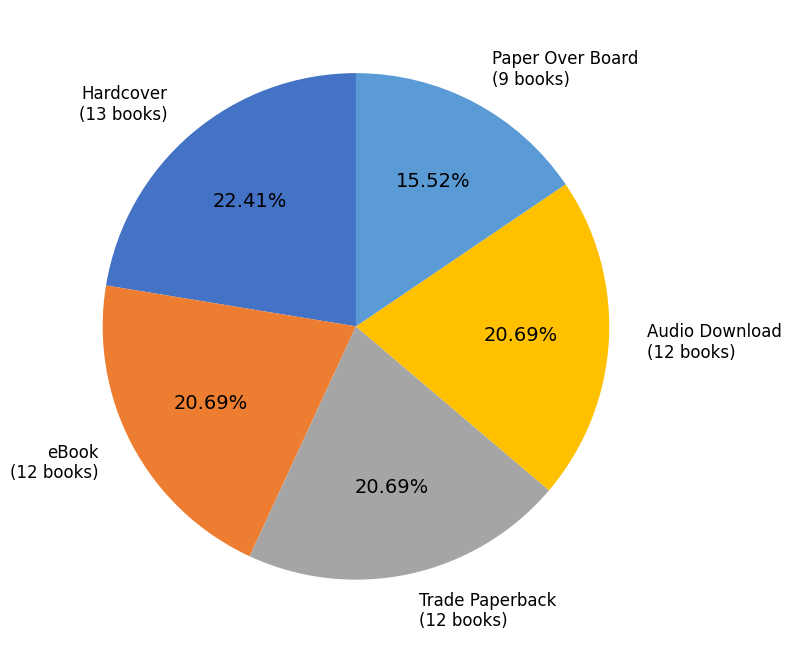

Is there a majority slice in this chart?

No